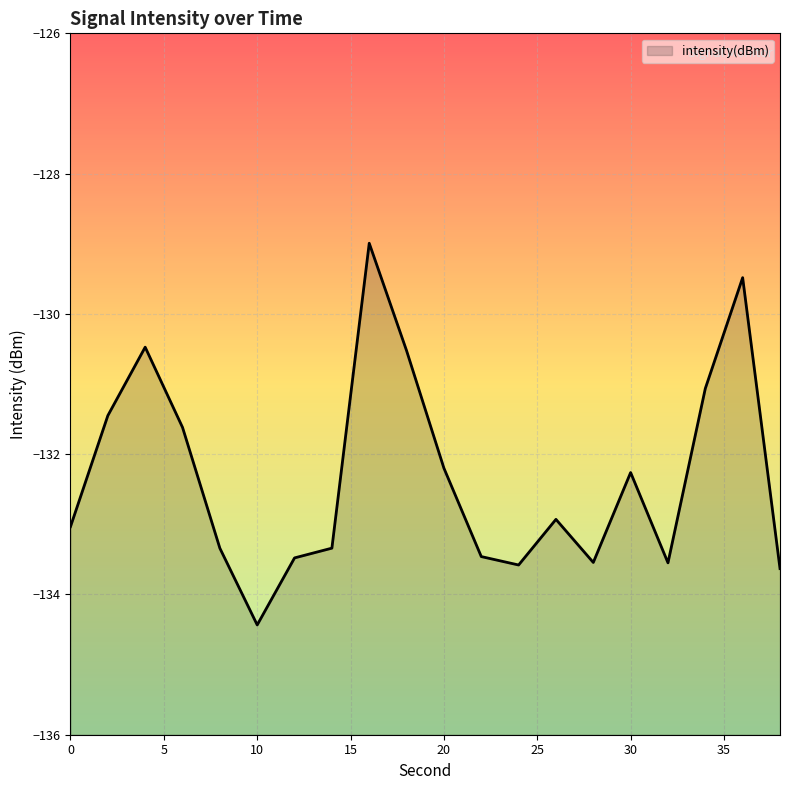

What is the change in value from 12 to 17?

+2.5